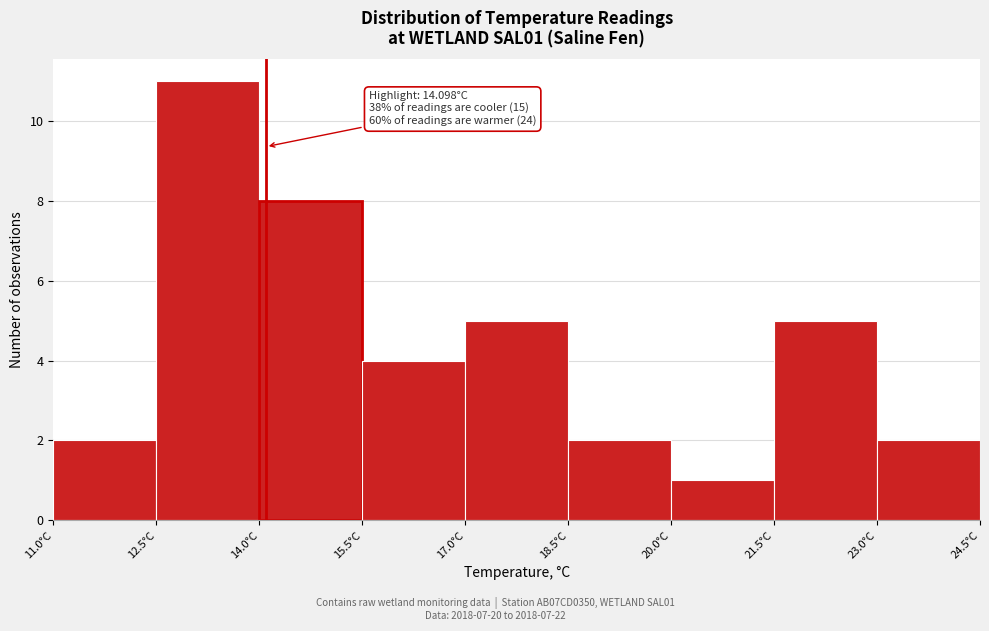

Which range on the x-axis has the tallest bar?

12.5 to 14.0